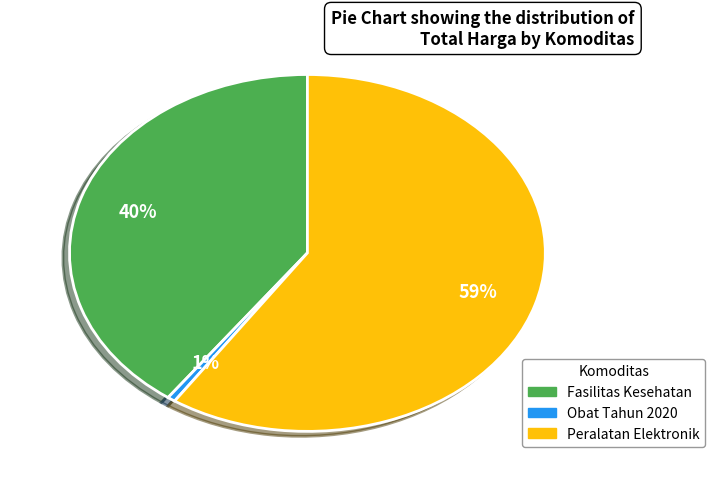

Is there any slice that represents more than half of the pie?

Yes